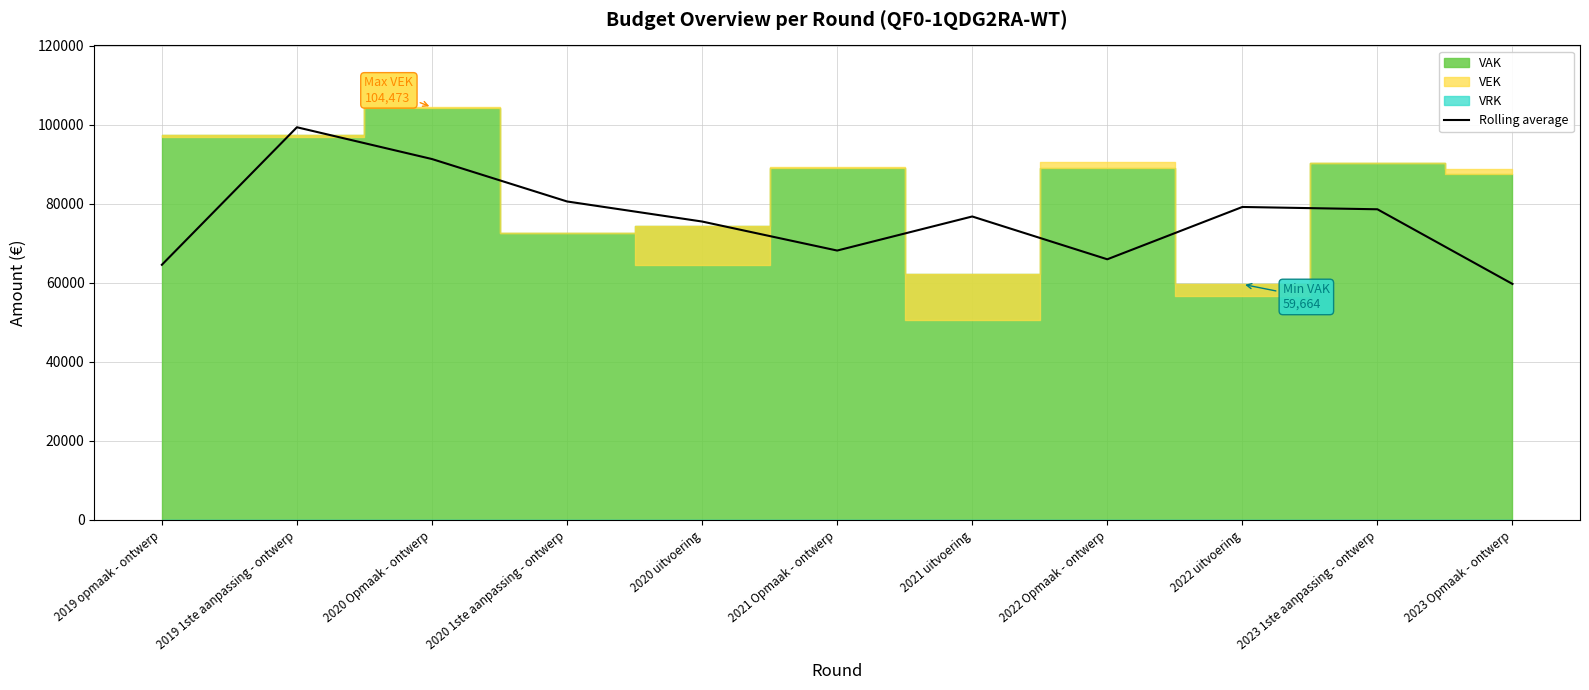

How many values are below 76826?

5